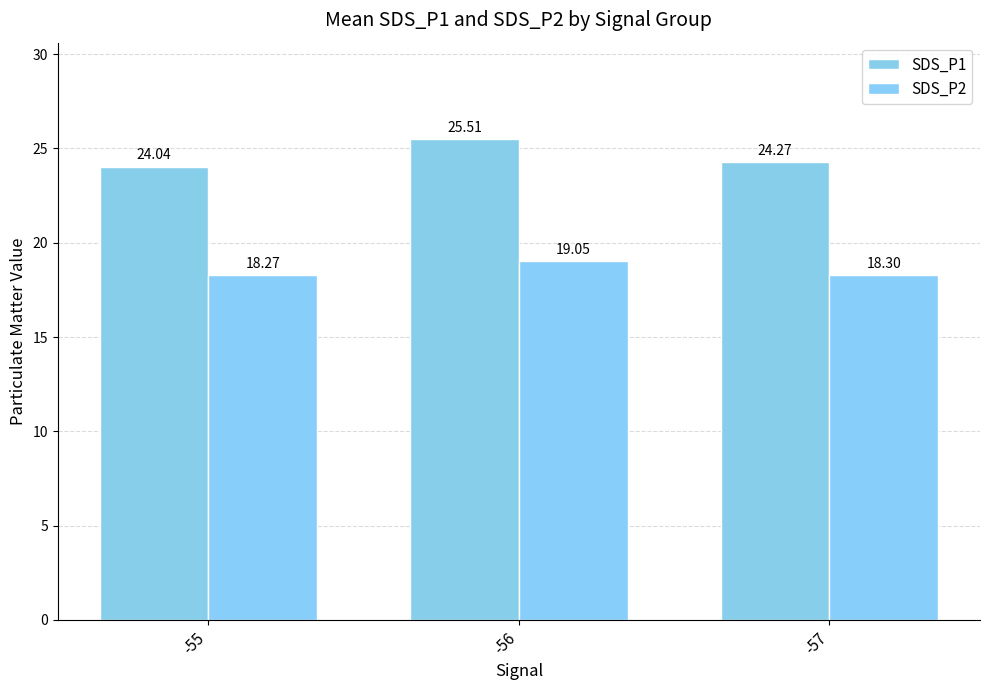

At which category is the sum across all series the highest?

-56